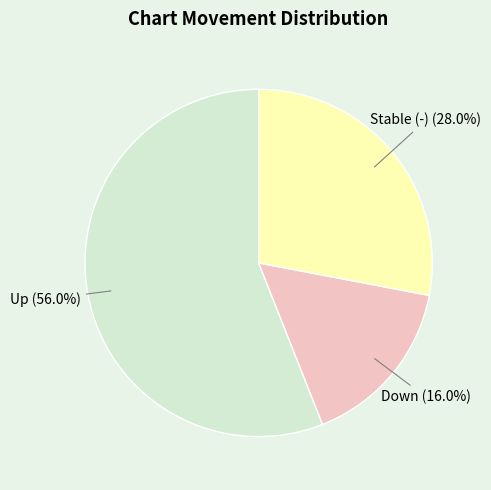

Do Up and Stable (-) together represent more than half of the pie?

Yes